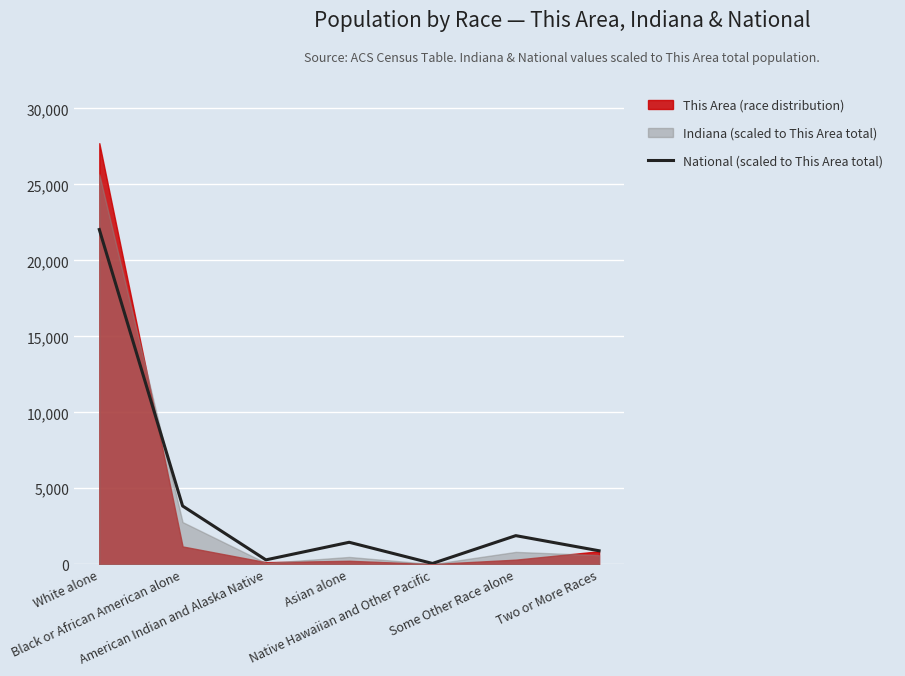

What position from the right is Asian alone?

4